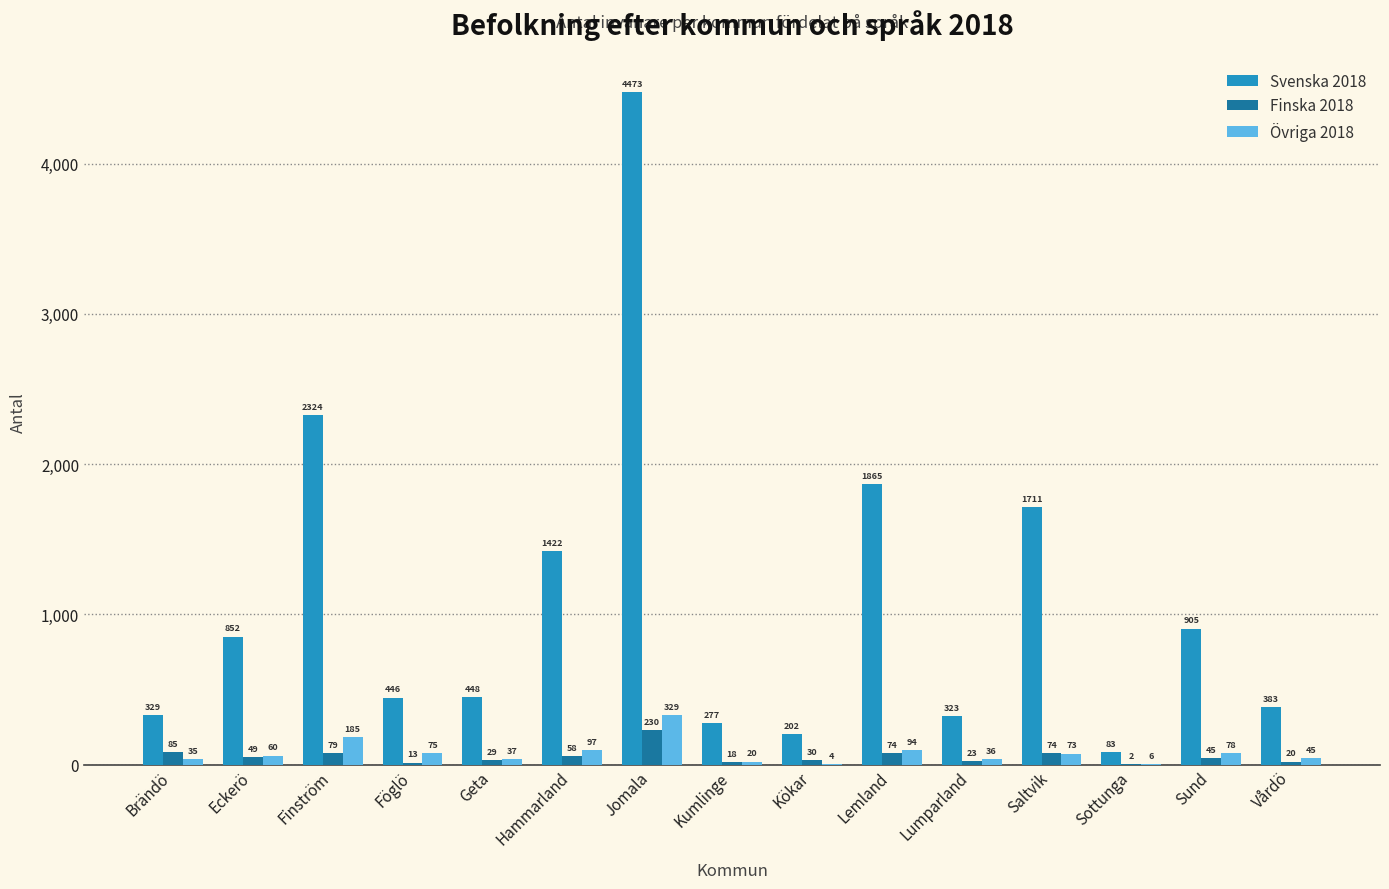

What is the sum of all Övriga 2018 values?

1174